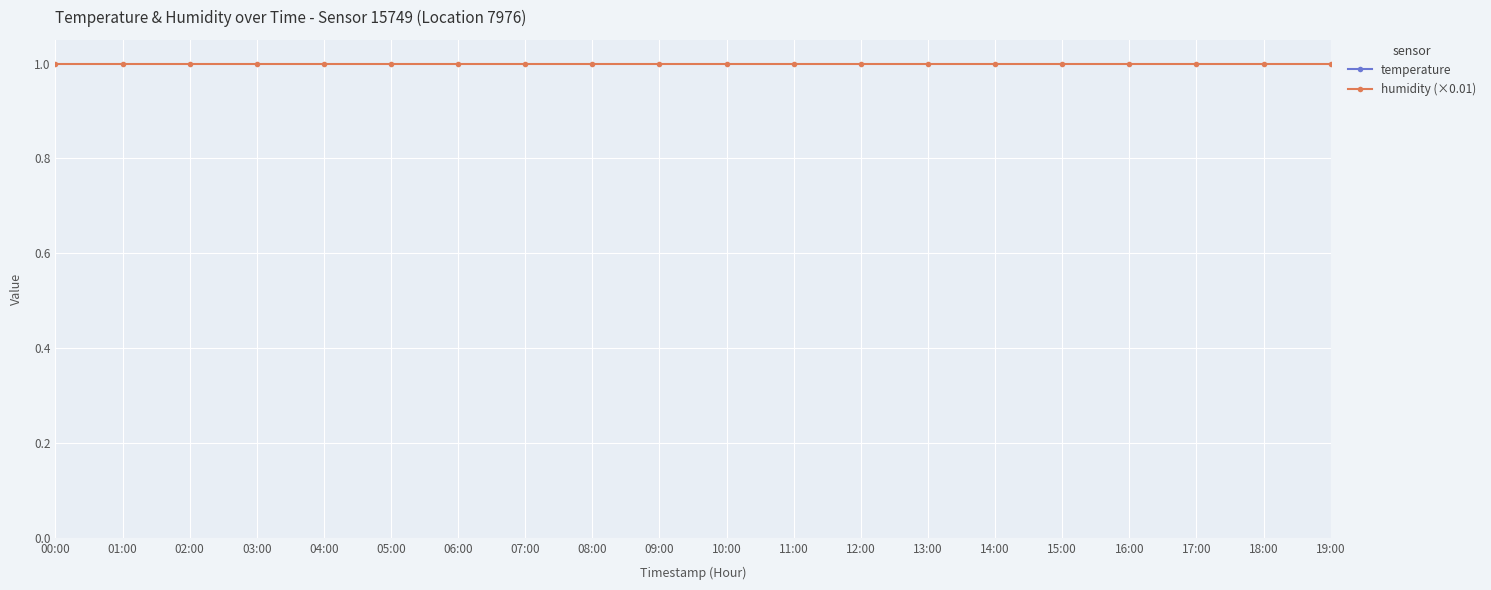

True or false: humidity (×0.01) has more than 0 interior local peaks.

False